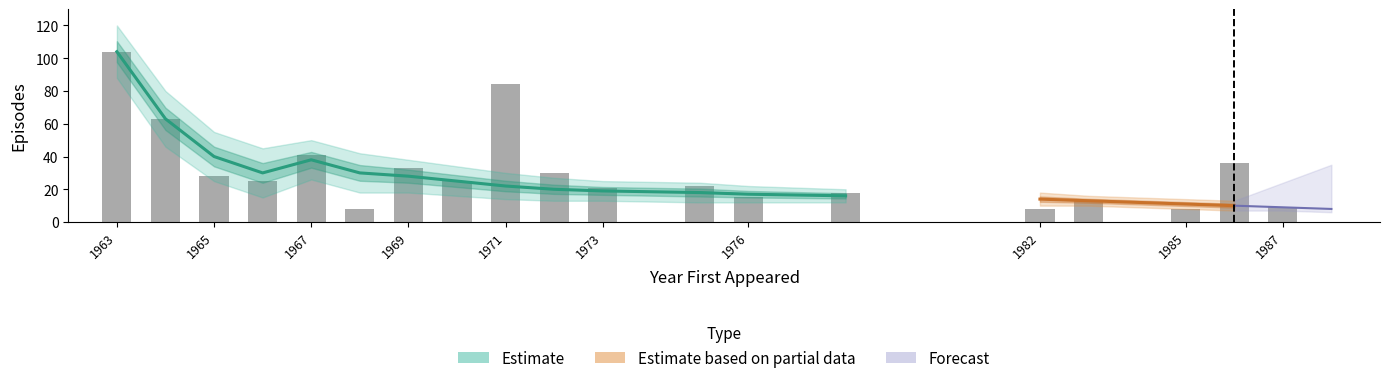

Where does the data first go above 25?

1963